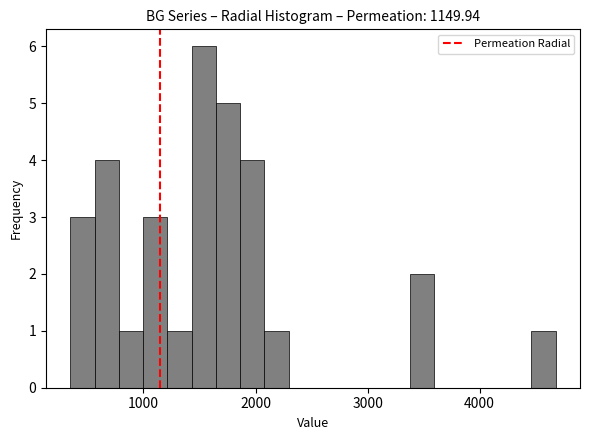

Around what value on the x-axis is the tallest bar? Give the approximate position of its centre, as read against the axis.

1500